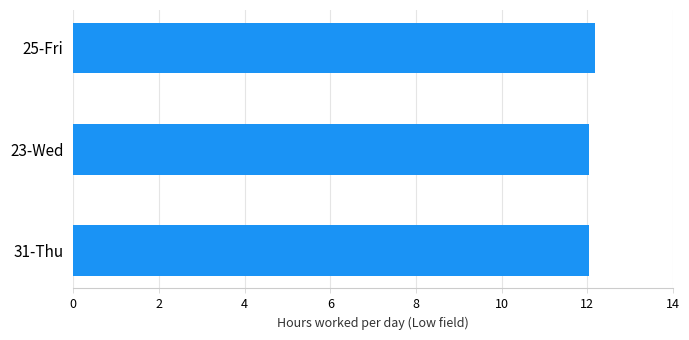

What is the difference between the maximum and minimum values?

0.1